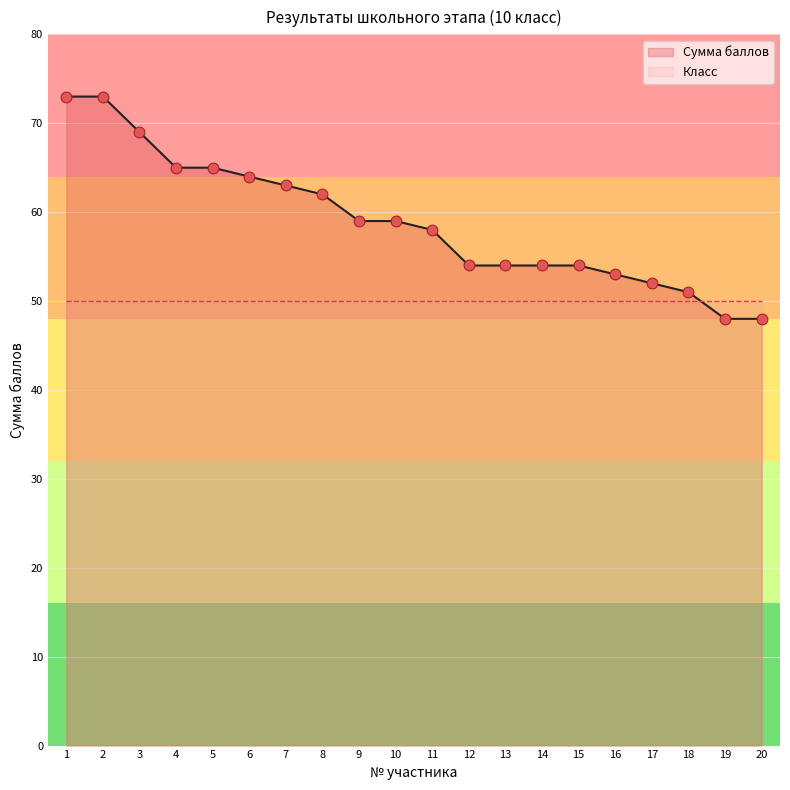

What is the ratio of the value at 8 to the value at 15?

1.1